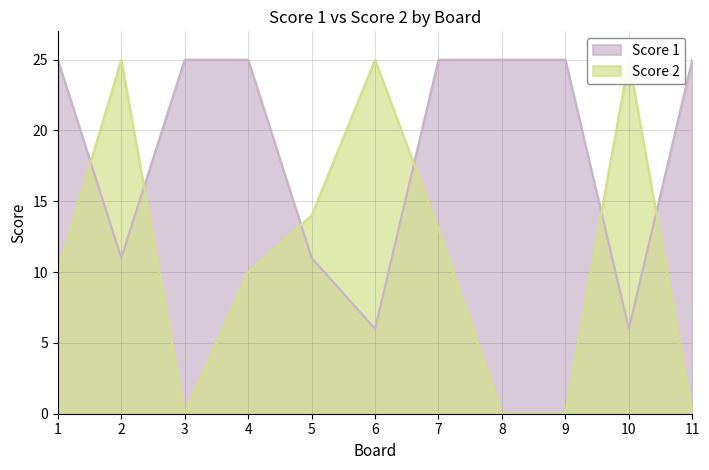

How many distinct data groups are displayed?

2